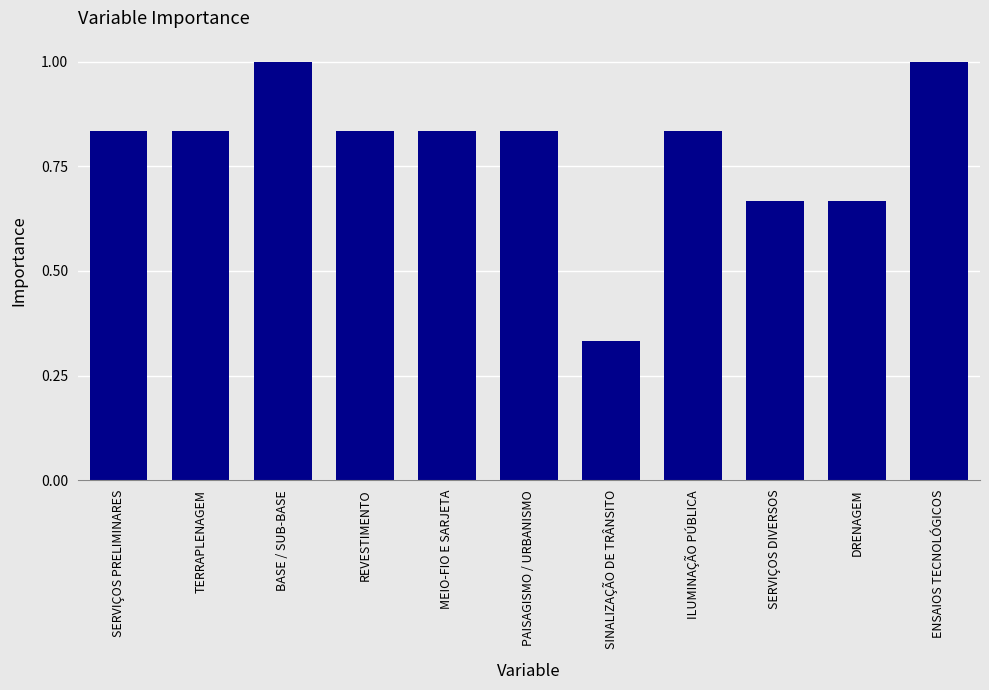

At which label is the value closest to 0?

SINALIZAÇÃO DE TRÂNSITO